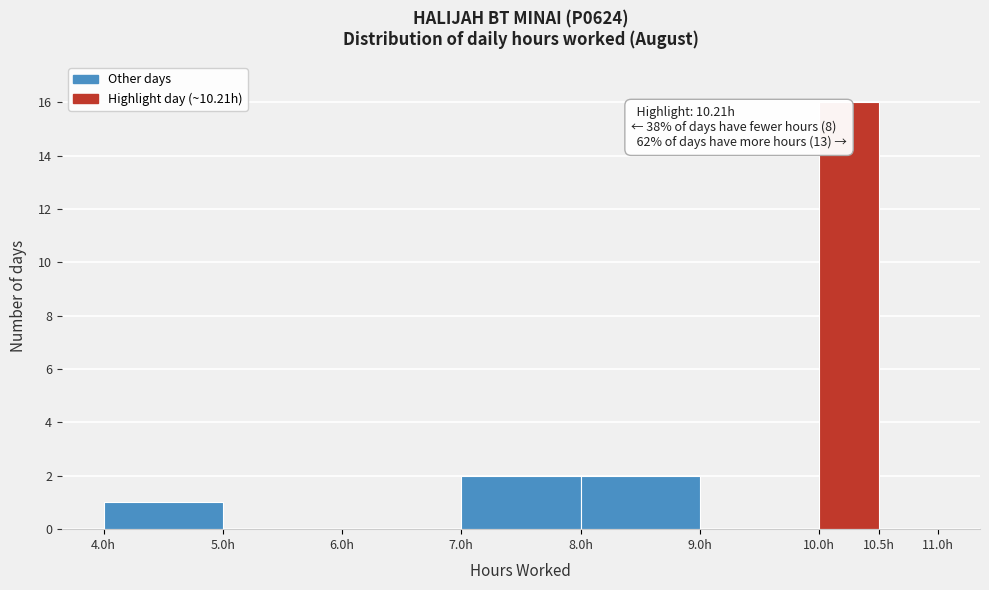

Which range on the x-axis has the tallest bar?

10.0 to 10.5